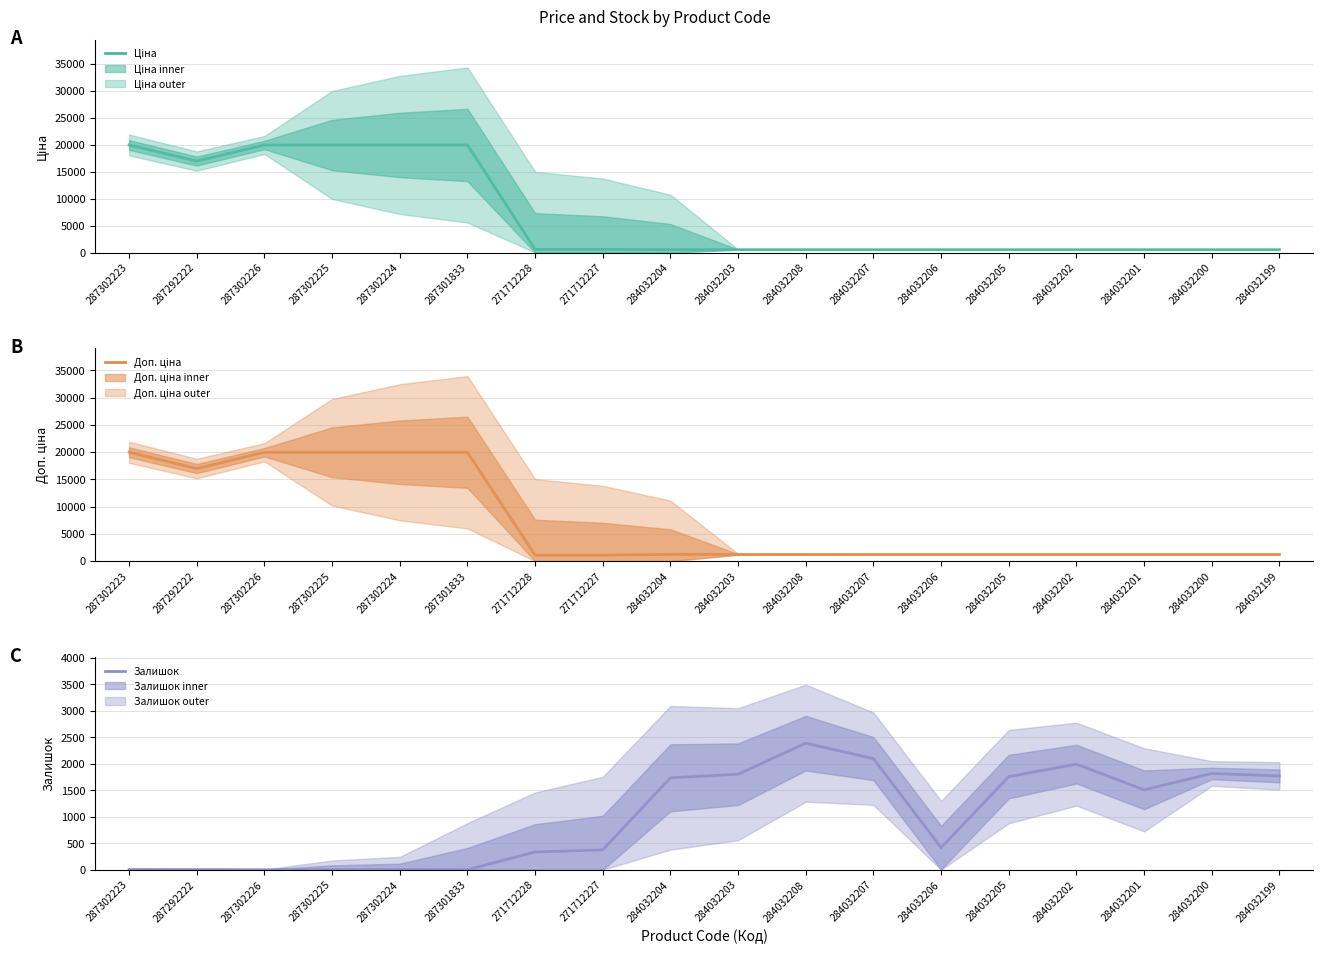

How many lines are shown in the chart?

3